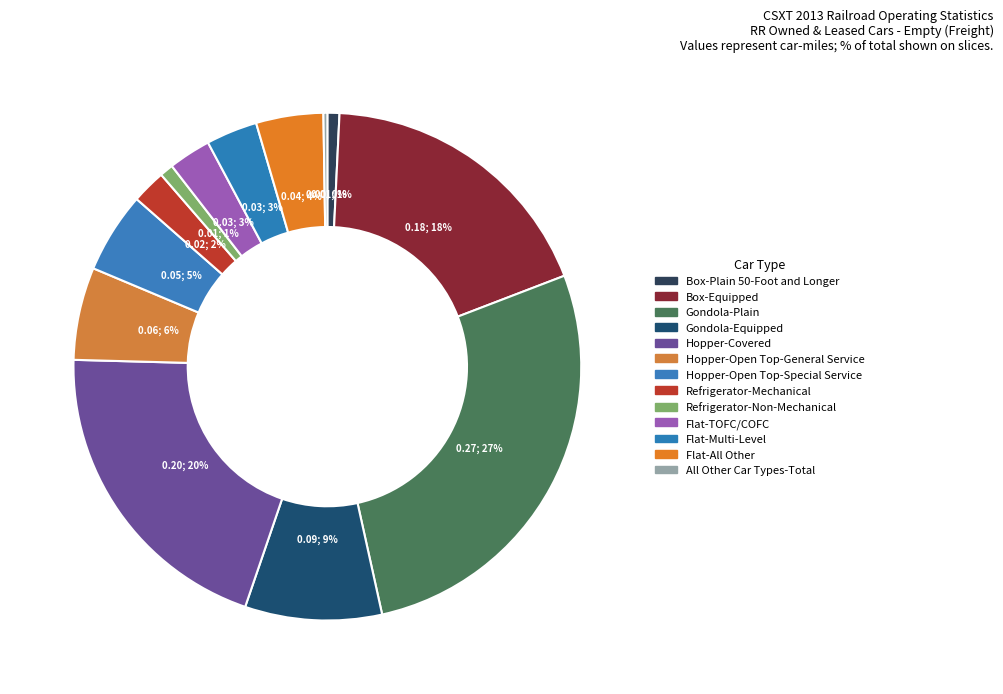

How many segments does this pie chart have?

13